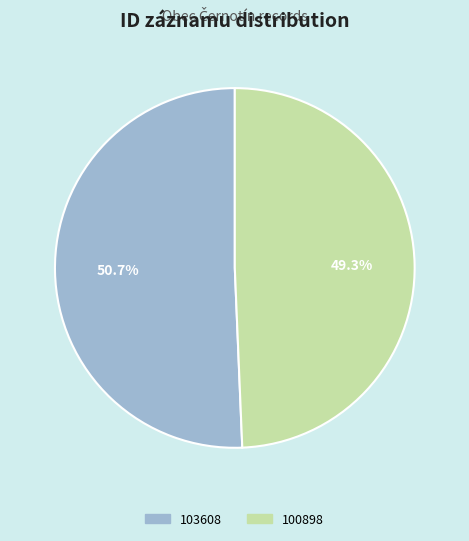

Does 100898 account for over 50% of the chart?

No